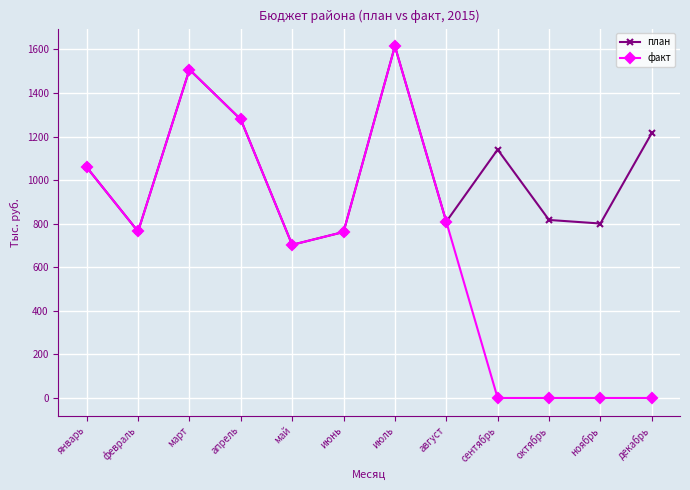

Which series has the largest total across all categories?

план